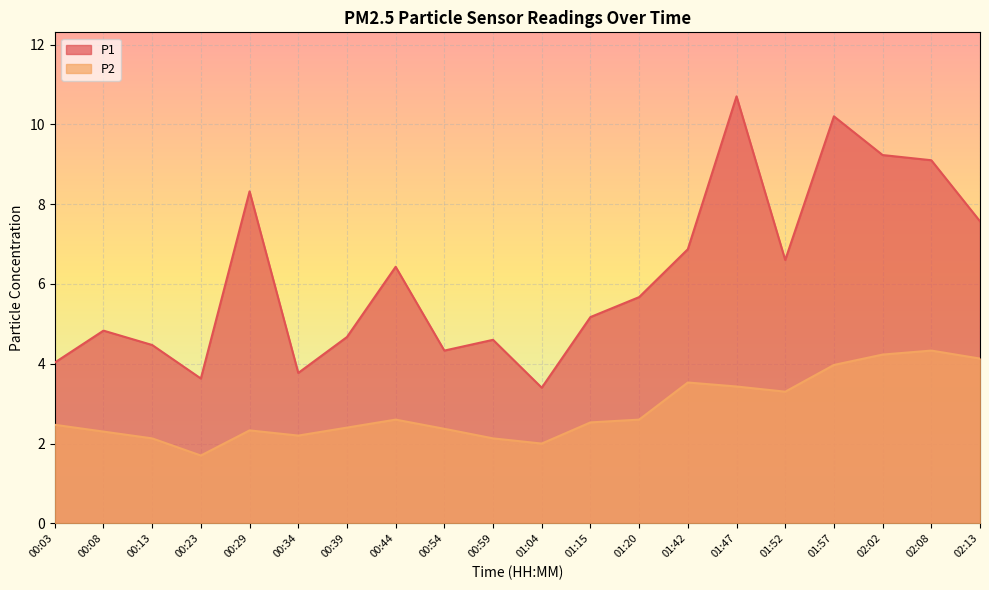

What is the total value across all series at 00:03?

6.5